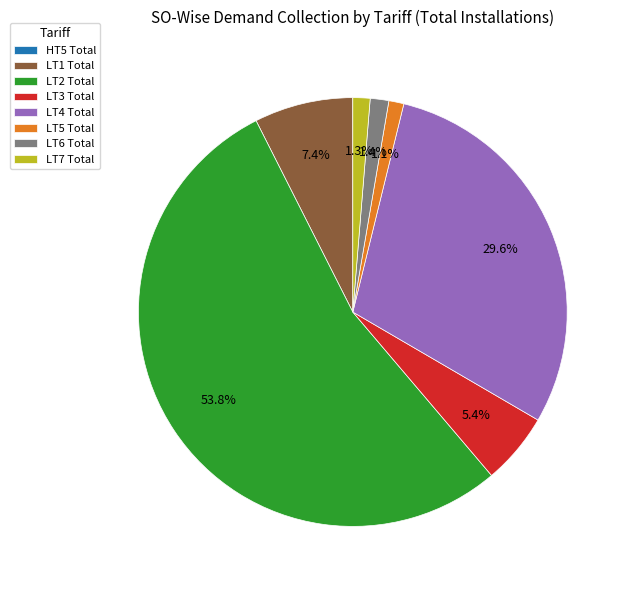

To the nearest percent, what is the difference between the largest and smallest slice percentages?

54%